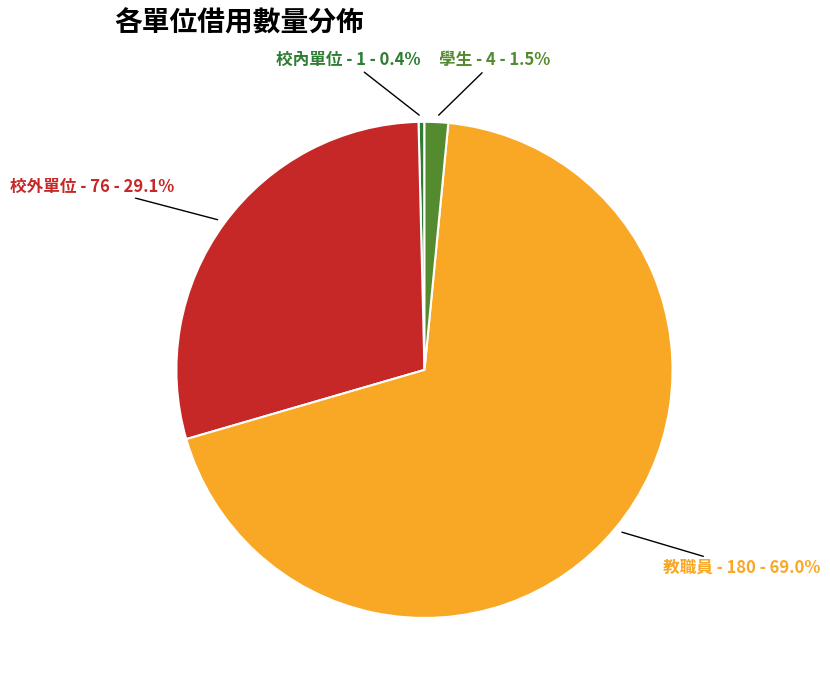

Is there any slice that represents more than half of the pie?

Yes